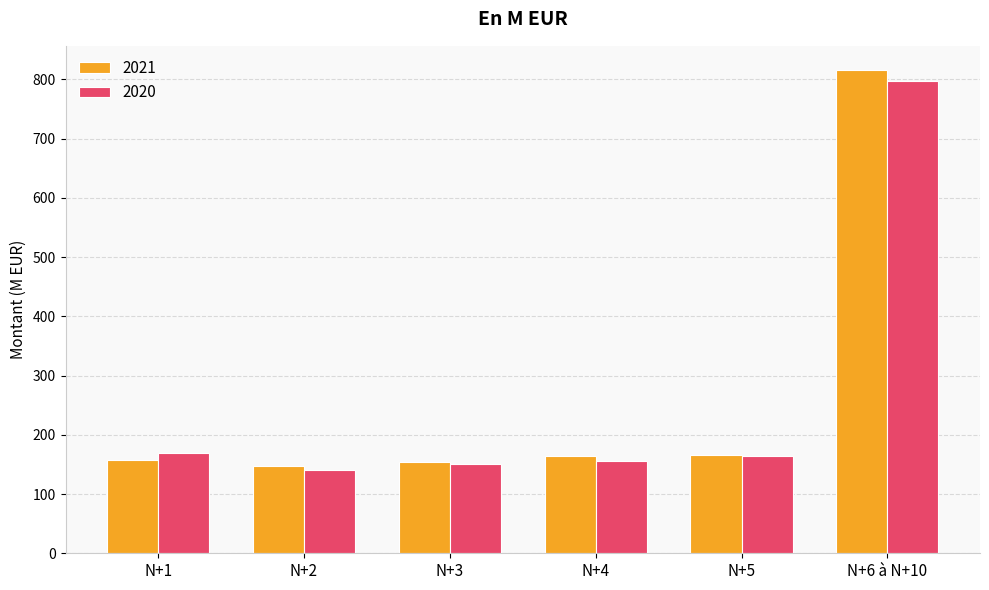

What is the value of the 2021 bar at the 2nd from the left?

147